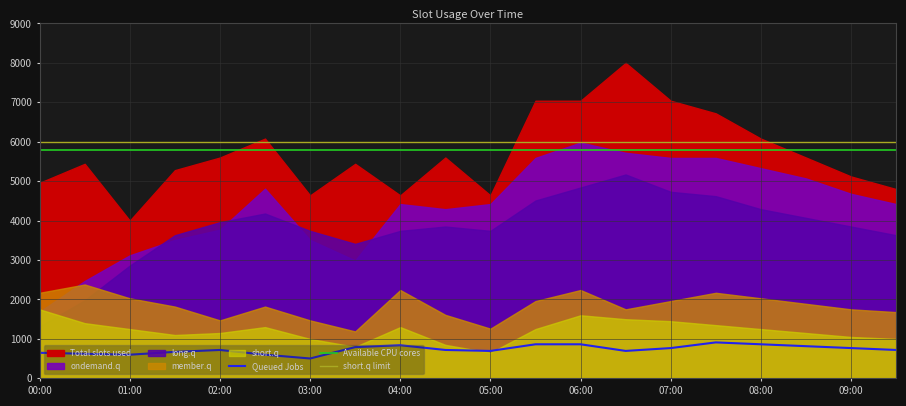

The Queued Jobs series shows 348 at 06:00. True or false?

False